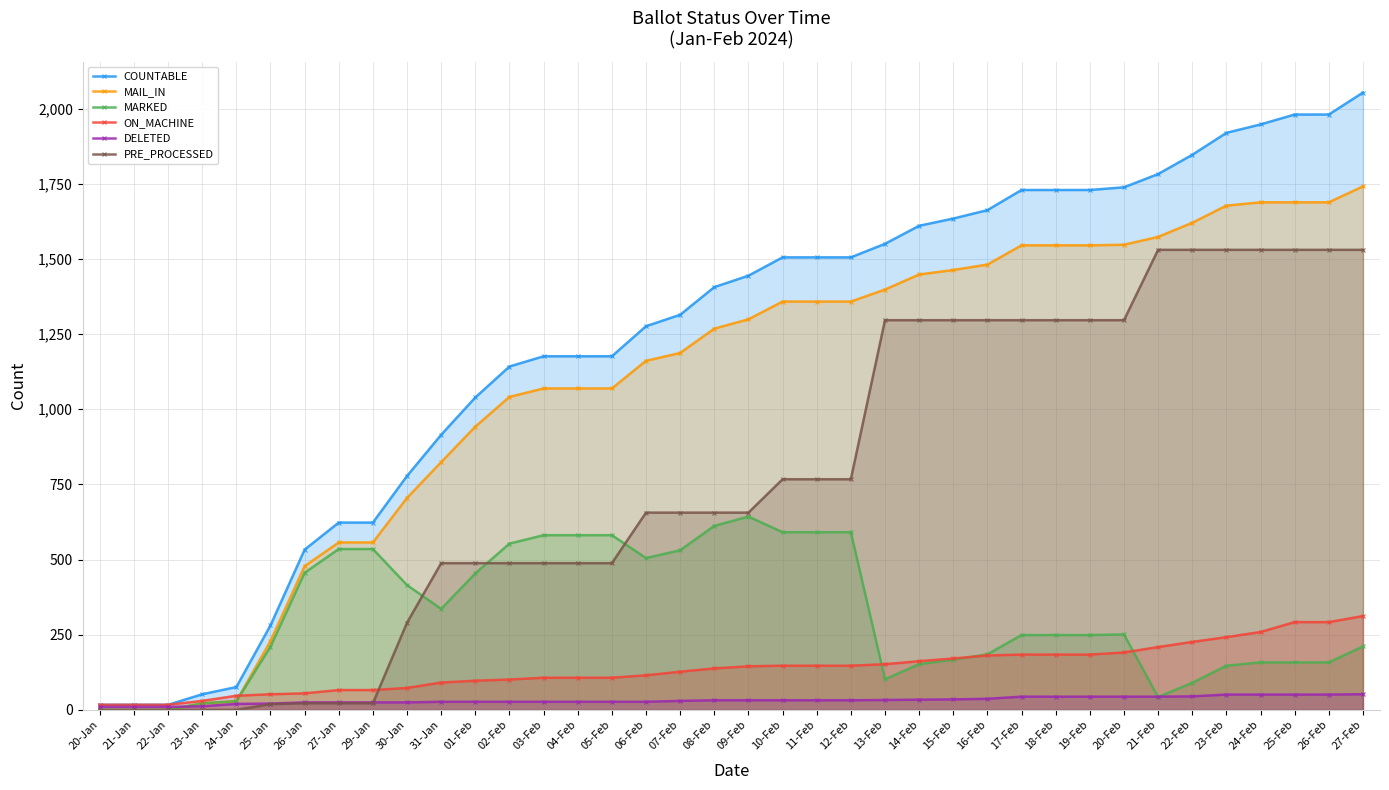

Does the chart have visible grid lines?

Yes